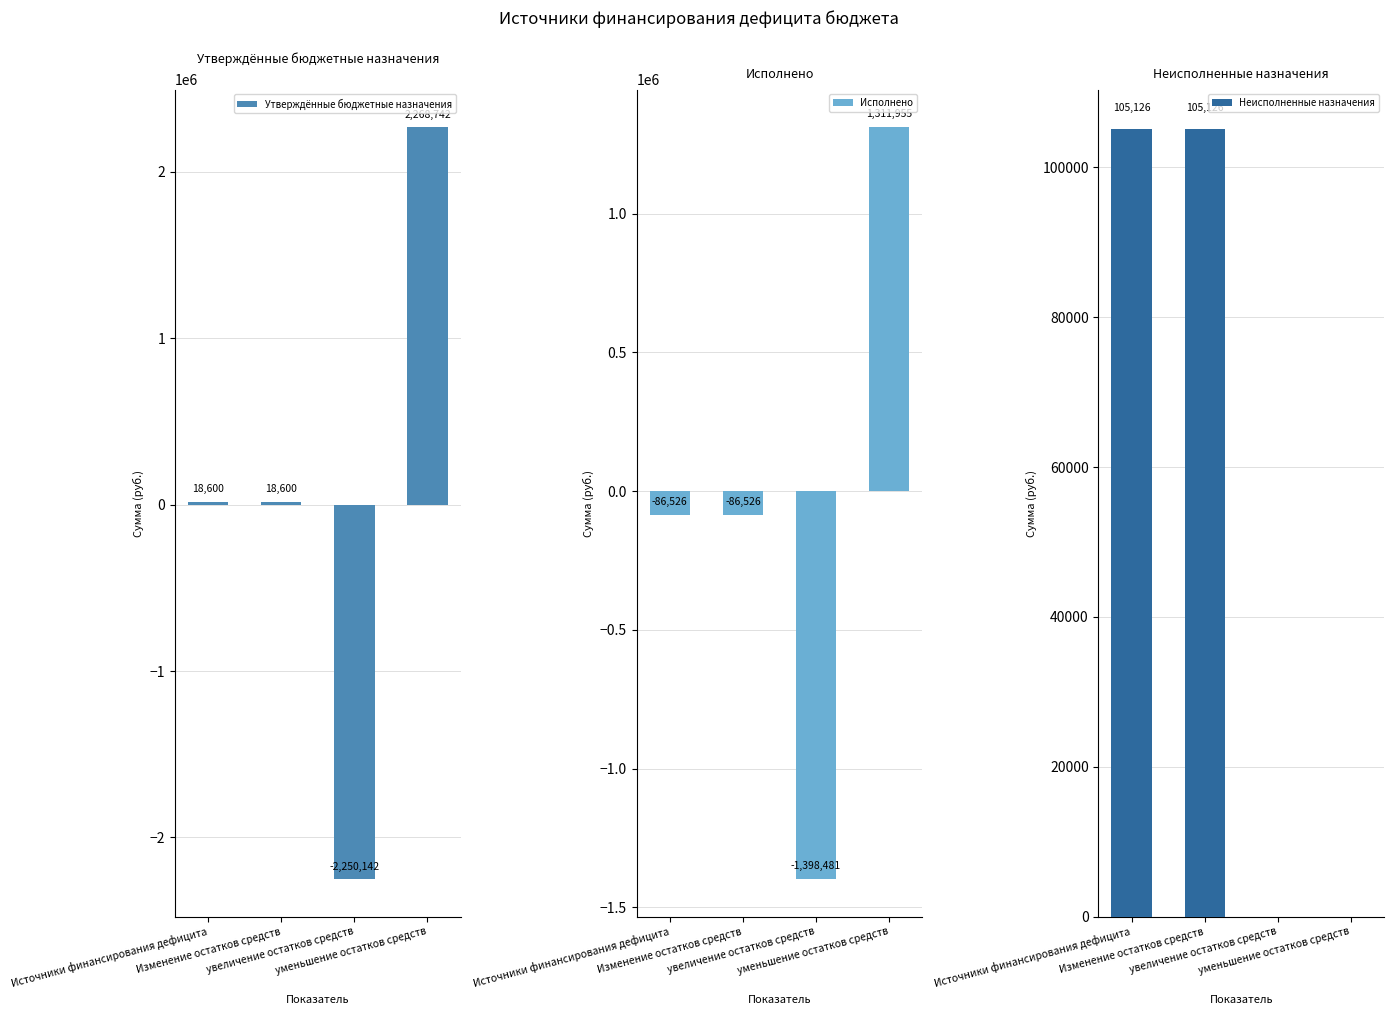

Which series has the largest total across all categories?

Неисполненные назначения